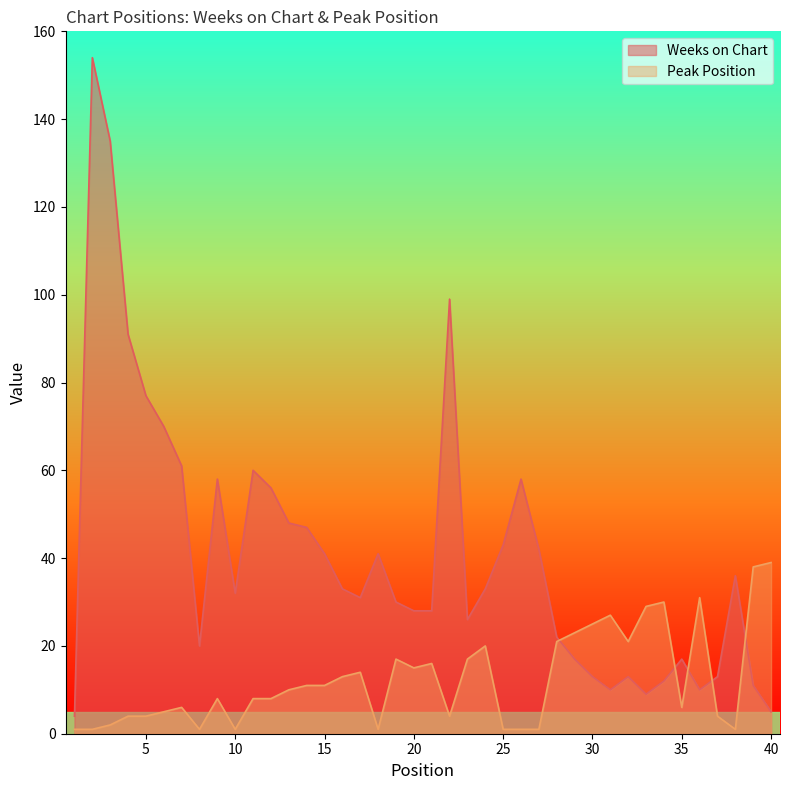

Is it true that Peak Position equals 1 at 25?

True